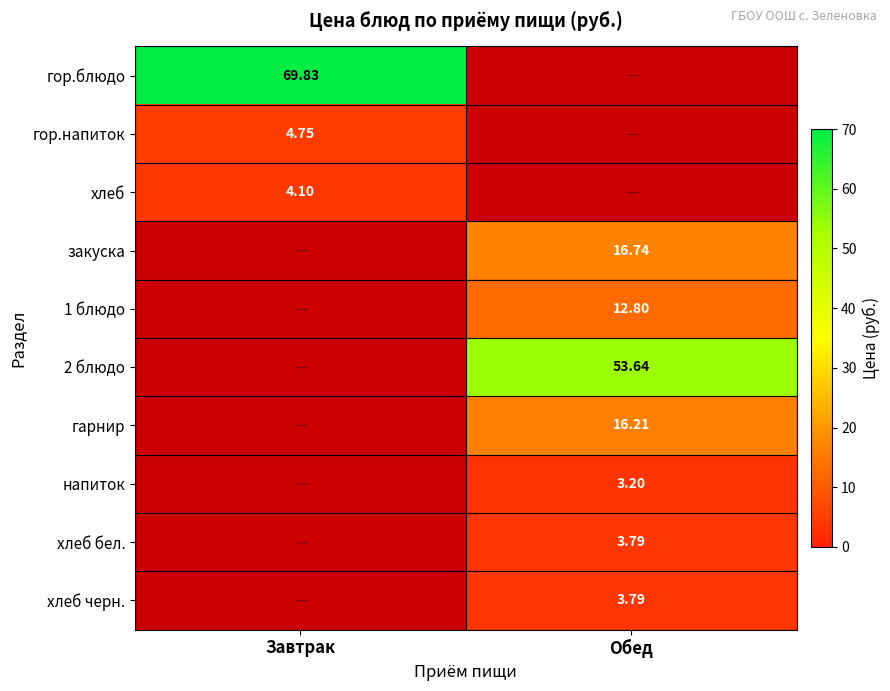

How many categories are shown in the chart?

2